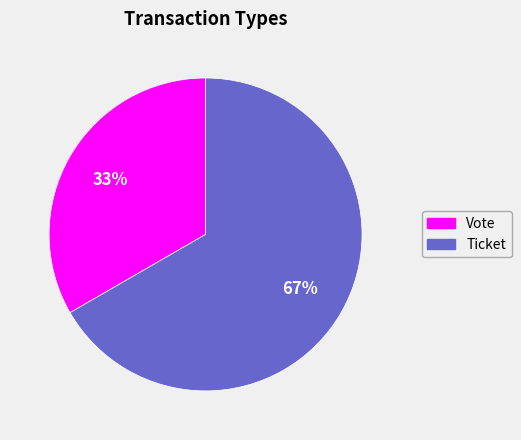

What is the ratio of the value at Vote to the value at Ticket?

0.5